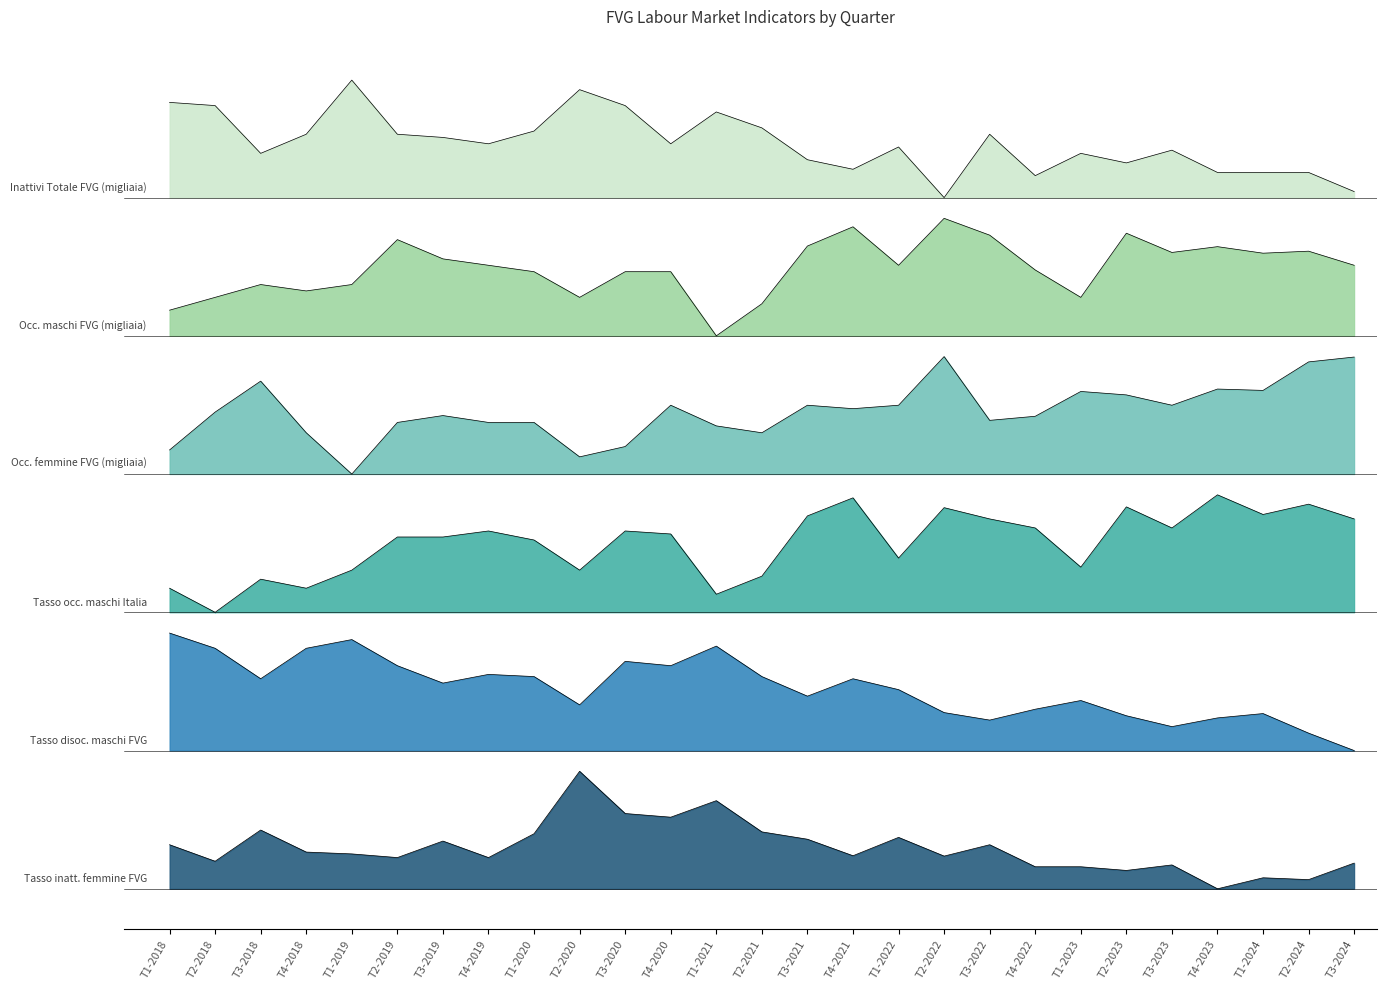

True or false: Tasso disoc. maschi FVG has a value of 54.1 at T1-2019.

True